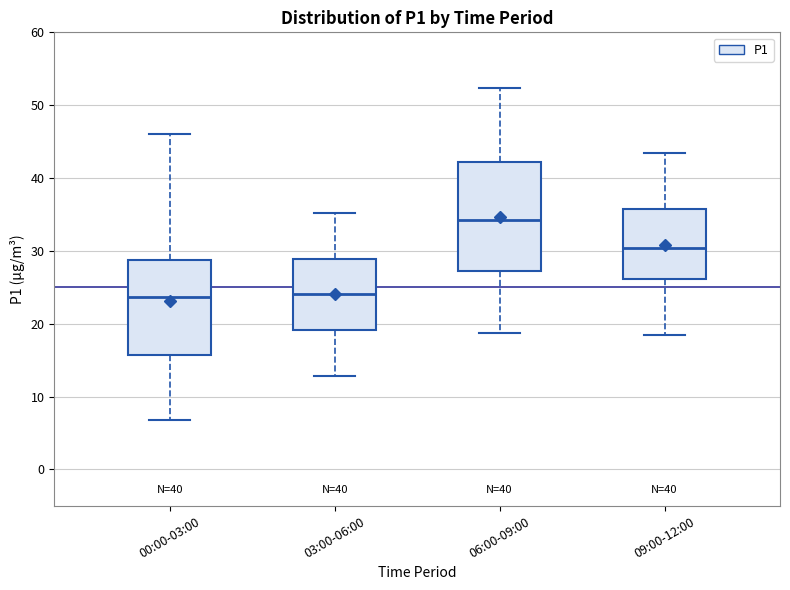

Which box is the tallest, from its lower edge to its upper edge?

06:00-09:00